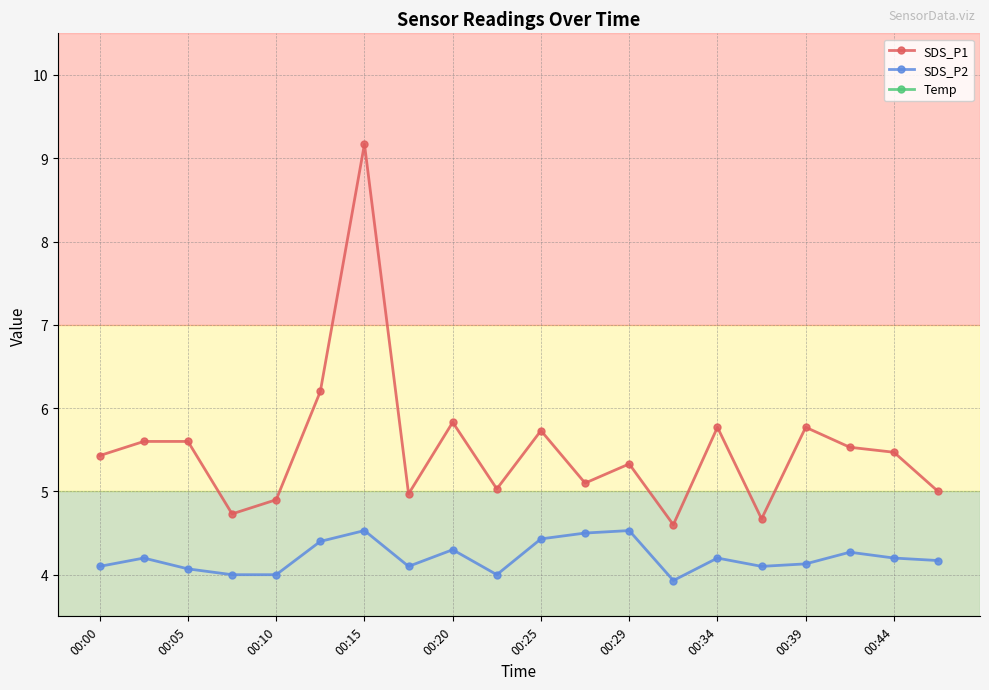

True or false: SDS_P1 and Temp intersect in this chart.

False